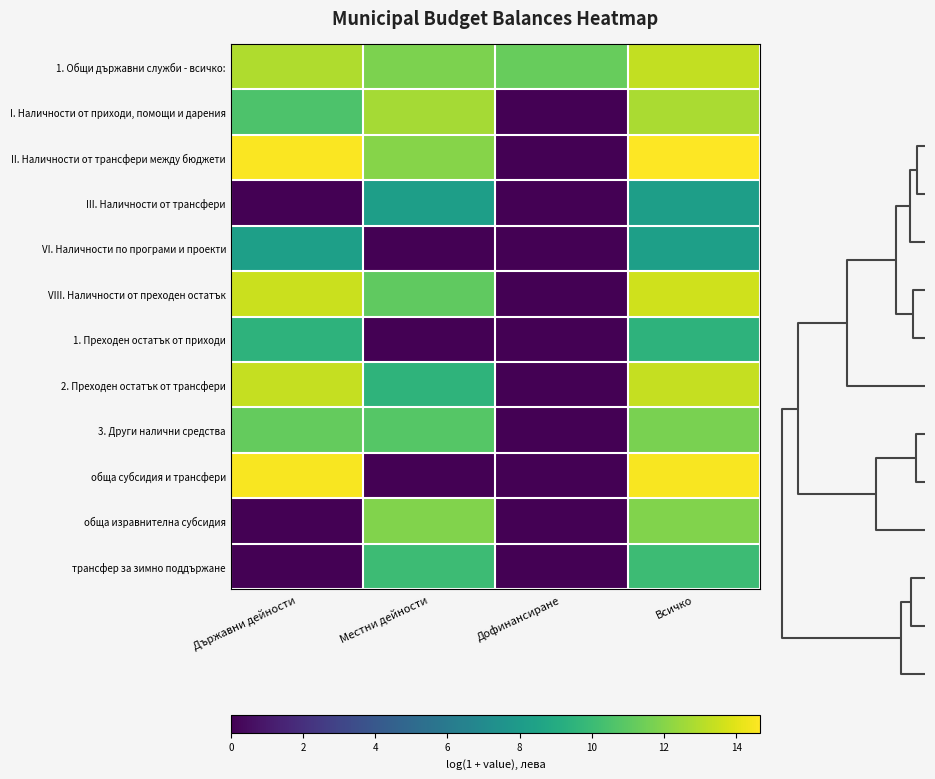

At which category is the sum across all series the highest?

Всичко